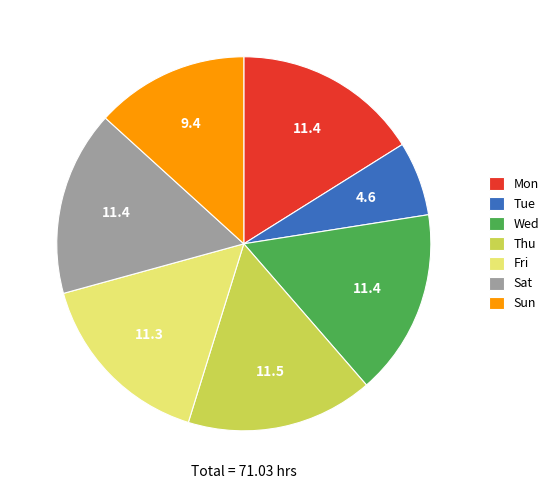

Is there any slice that represents more than half of the pie?

No